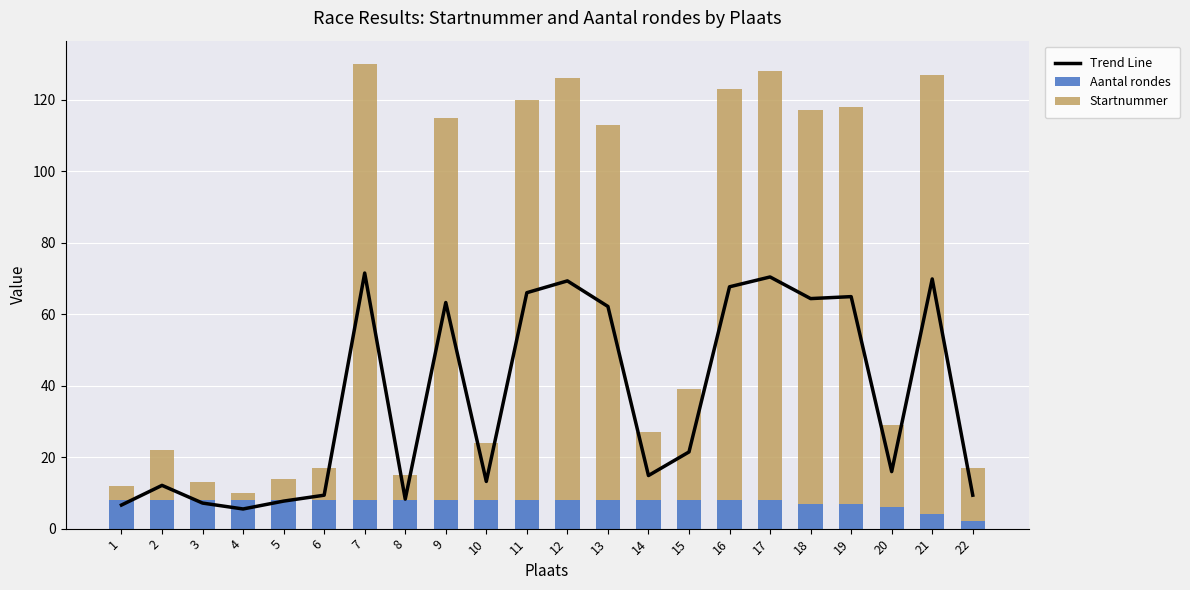

How many data points in Trend Line are above 21?

11